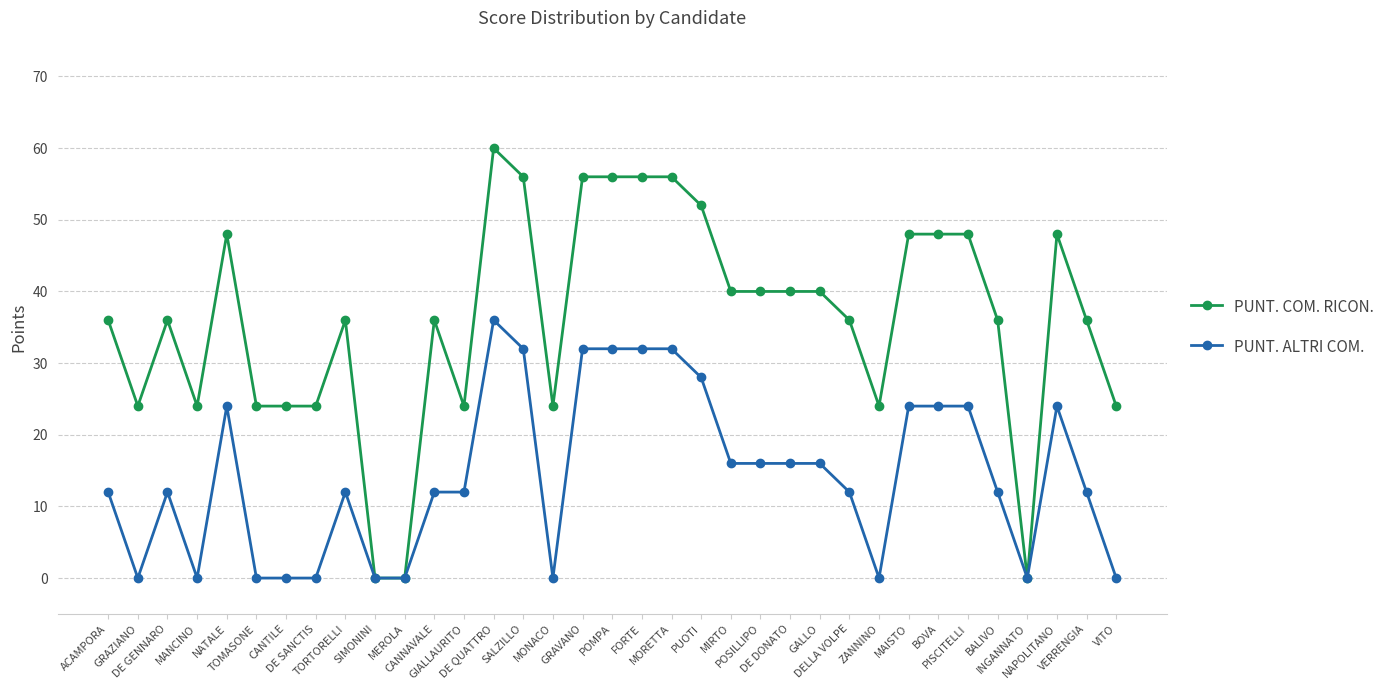

List the series in order of their peak value, lowest first.

PUNT. ALTRI COM., PUNT. COM. RICON.